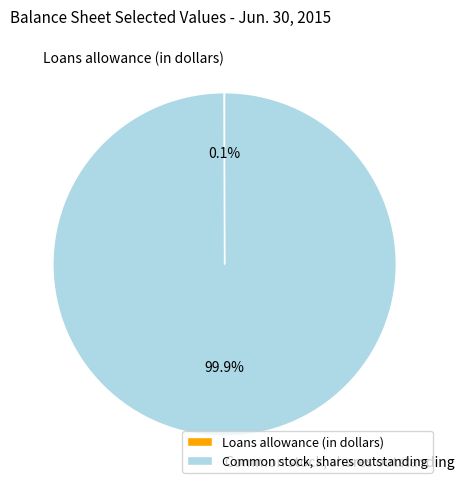

How much of the chart is everything except Common stock, shares outstanding?

0.1%